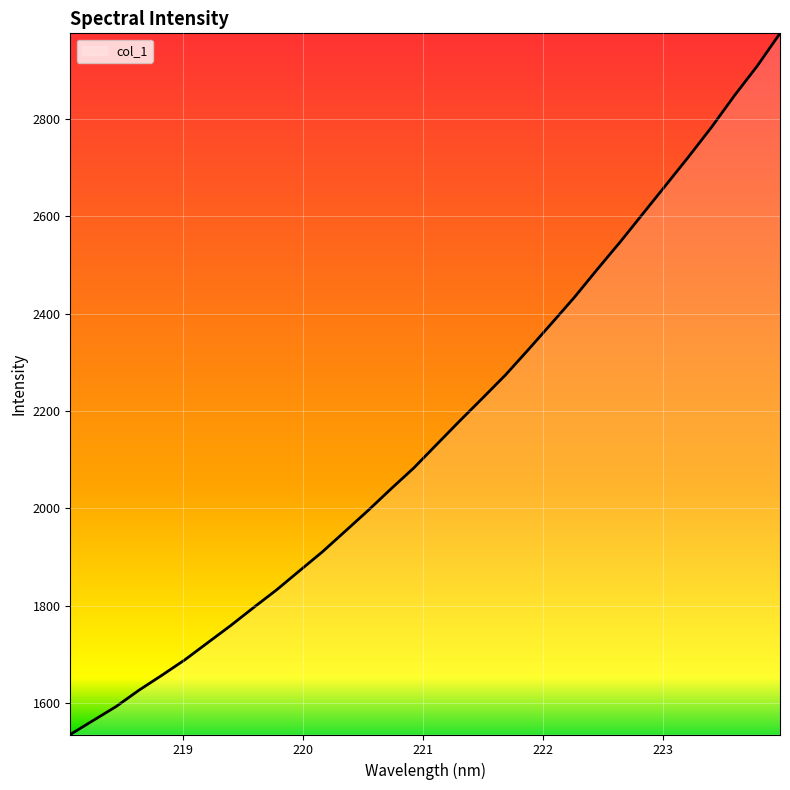

What is the difference between the maximum and minimum values?

1441.1